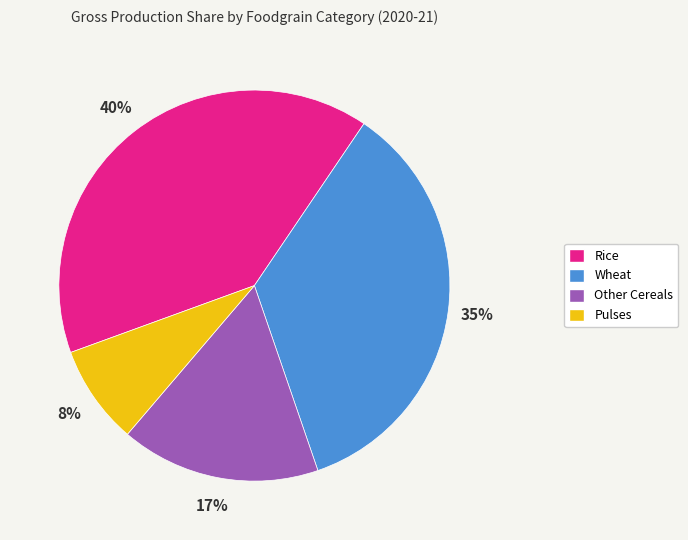

Rank the categories by value from lowest to highest.

Pulses, Other Cereals, Wheat, Rice